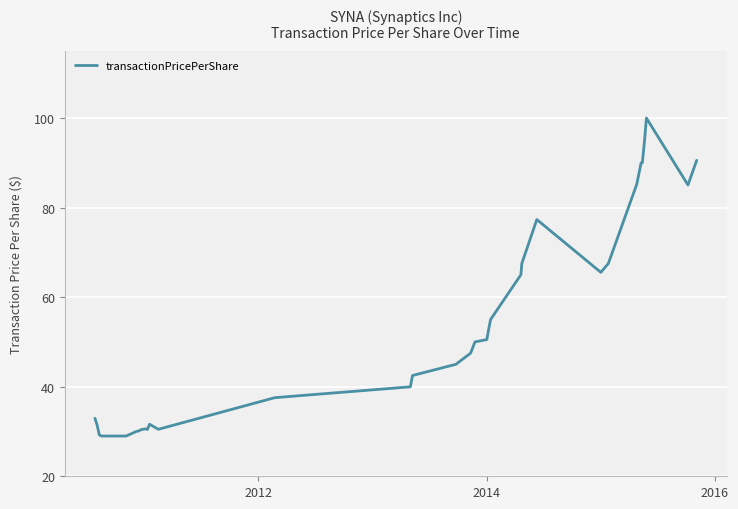

True or false: the data has more than 1 interior local peaks.

True